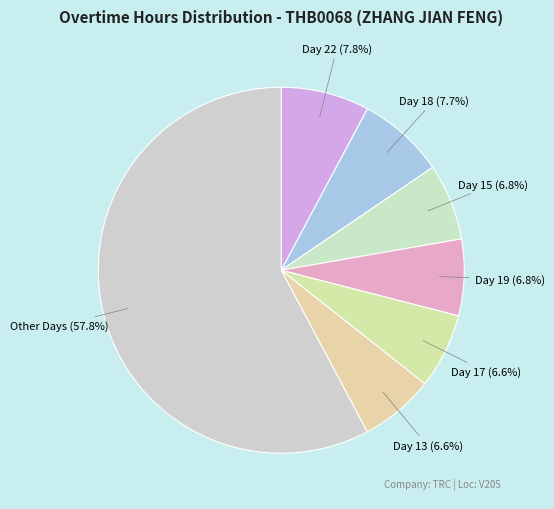

How many slices are in this pie chart?

7